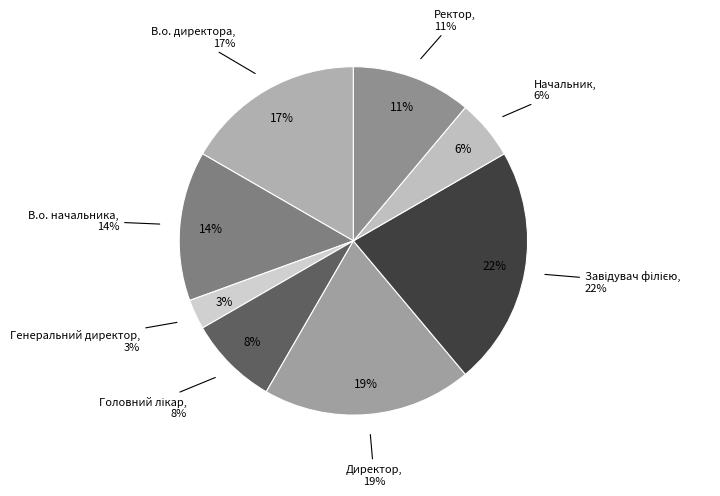

Is it true that Головний лікар is 3% of the pie?

False